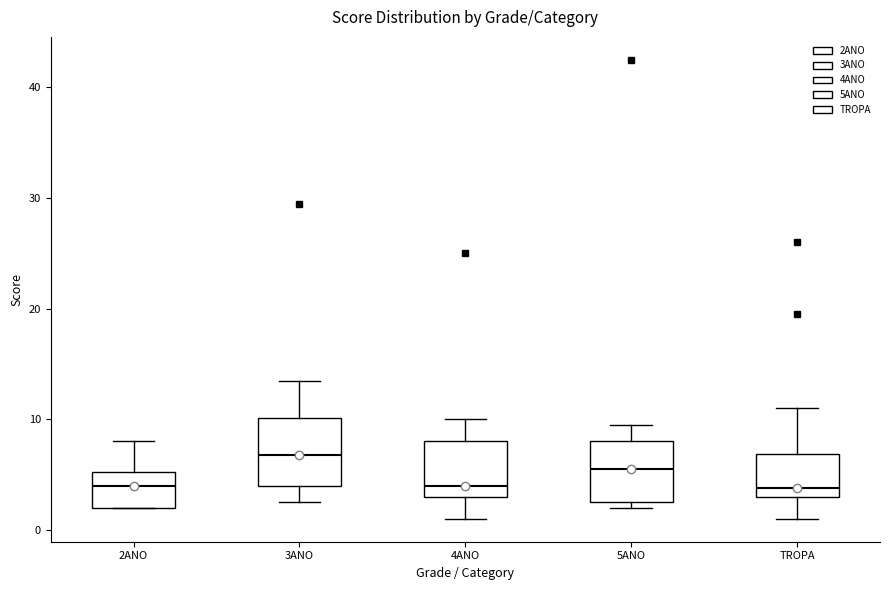

Reading left to right, read every box against the y-axis: the position of its median line, the range the box covers, and the ends of its whiskers. The values are not printed on the chart, so give them approximately, as read against the axis.

2ANO: median 4, box 2 to 5, whiskers 2 to 8
3ANO: median 7, box 4 to 10, whiskers 3 to 14
4ANO: median 4, box 3 to 8, whiskers 1 to 10
5ANO: median 6, box 3 to 8, whiskers 2 to 10
TROPA: median 4, box 3 to 7, whiskers 1 to 11